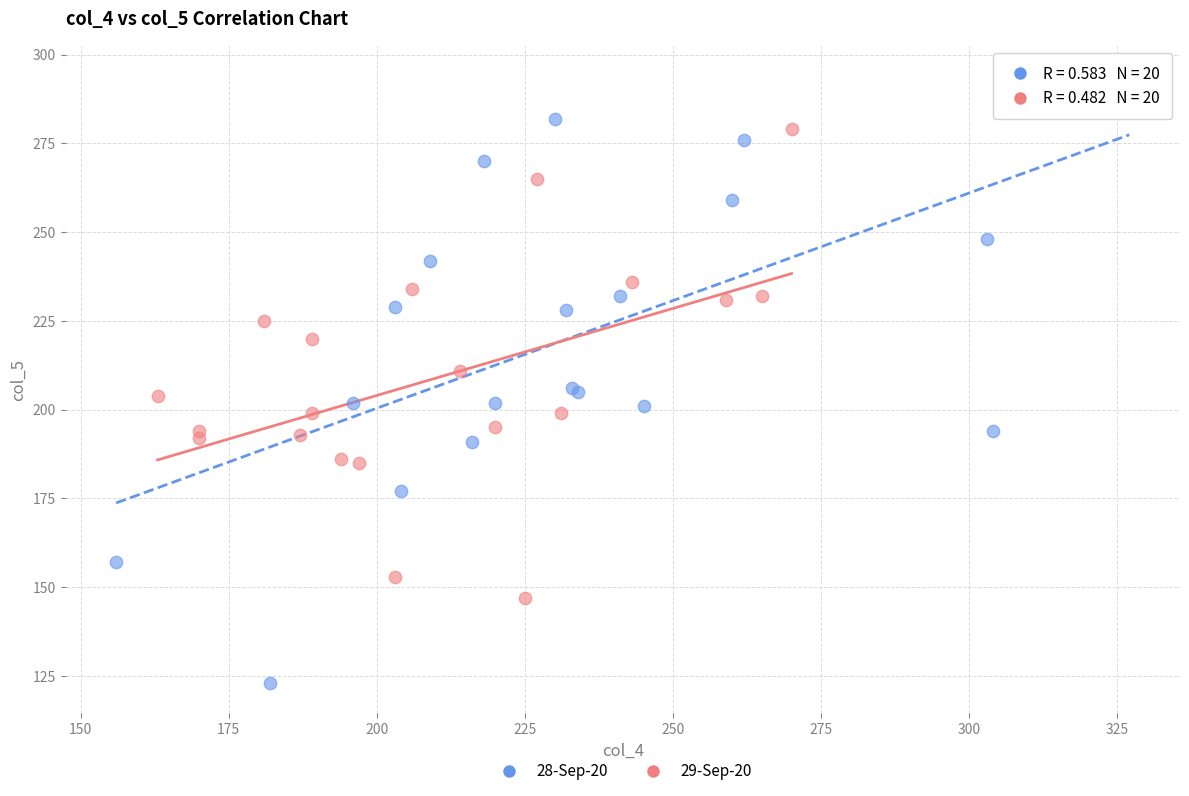

Which series contains the lowest Y value?

28-Sep-20